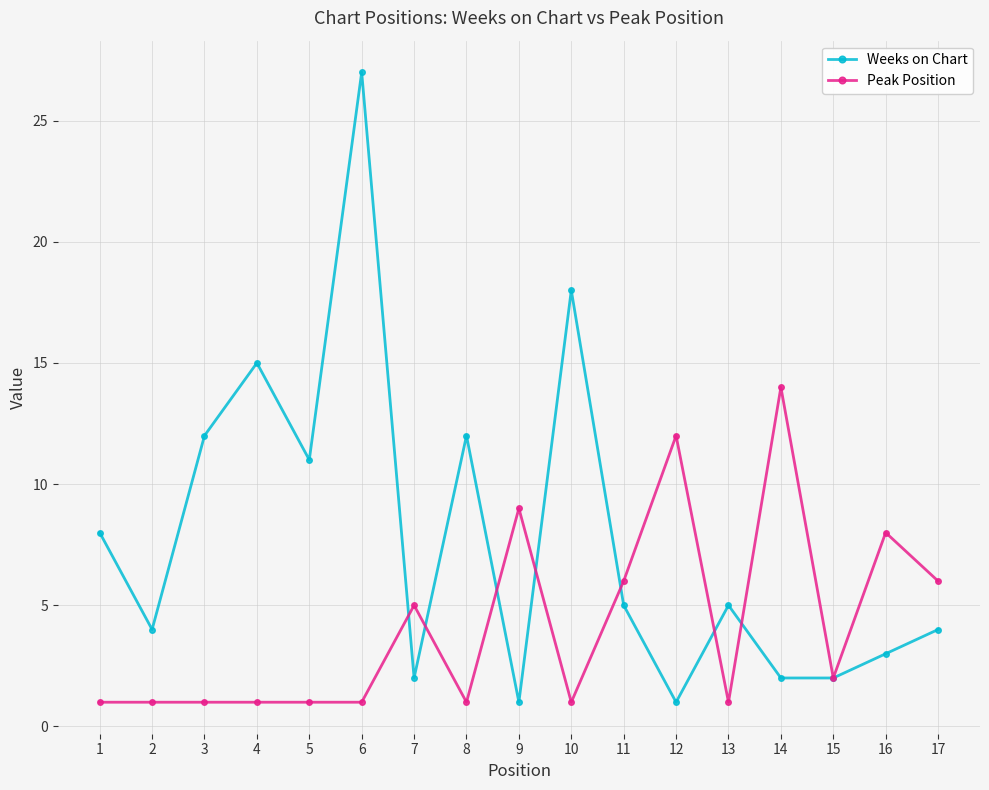

At which category does the chart reach its peak across all series?

6